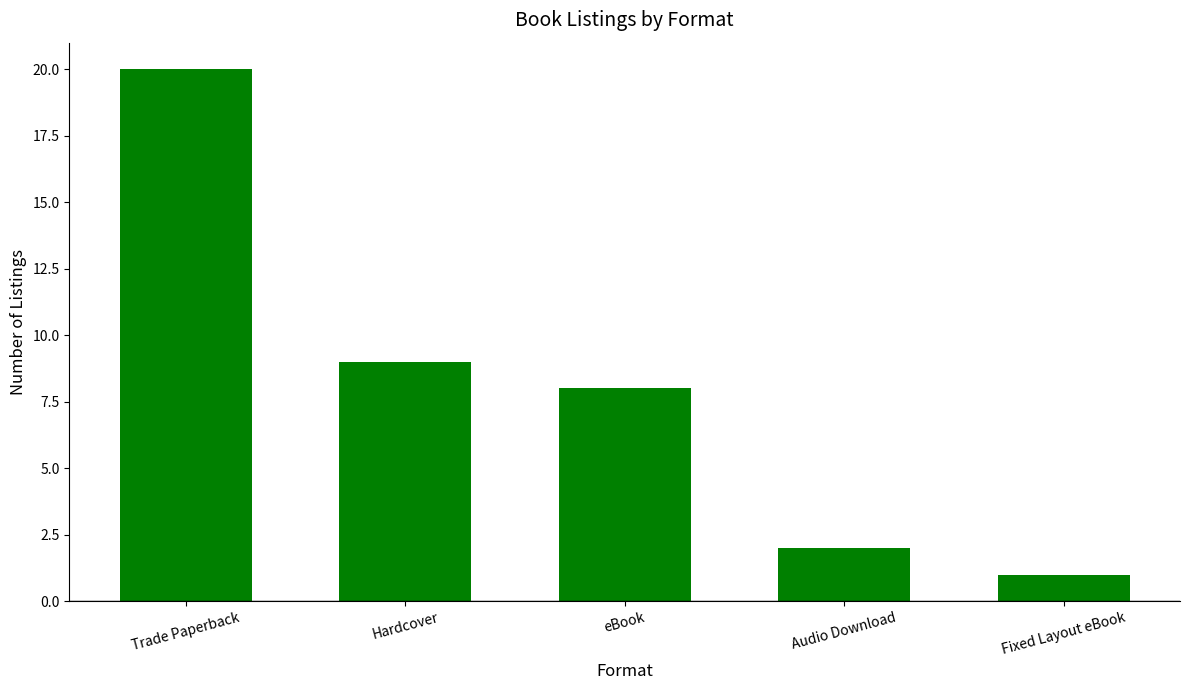

Reading left to right, transcribe all the data shown in this chart.

20	9	8	2	1